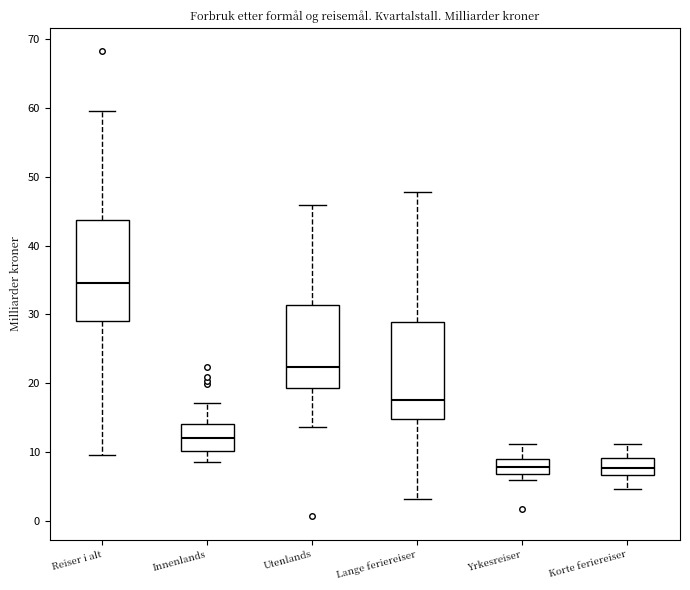

Reading left to right, transcribe this box plot: for each box, give where its median line is, the range the box spans, and where its two whiskers end, as read against the y-axis. The values are not printed on the chart, so give them approximately, as read against the axis.

Reiser i alt: median 35, box 29 to 44, whiskers 10 to 60
Innenlands: median 12, box 10 to 14, whiskers 8 to 17
Utenlands: median 22, box 19 to 31, whiskers 14 to 46
Lange feriereiser: median 18, box 15 to 29, whiskers 3 to 48
Yrkesreiser: median 8, box 7 to 9, whiskers 6 to 11
Korte feriereiser: median 8, box 7 to 9, whiskers 5 to 11